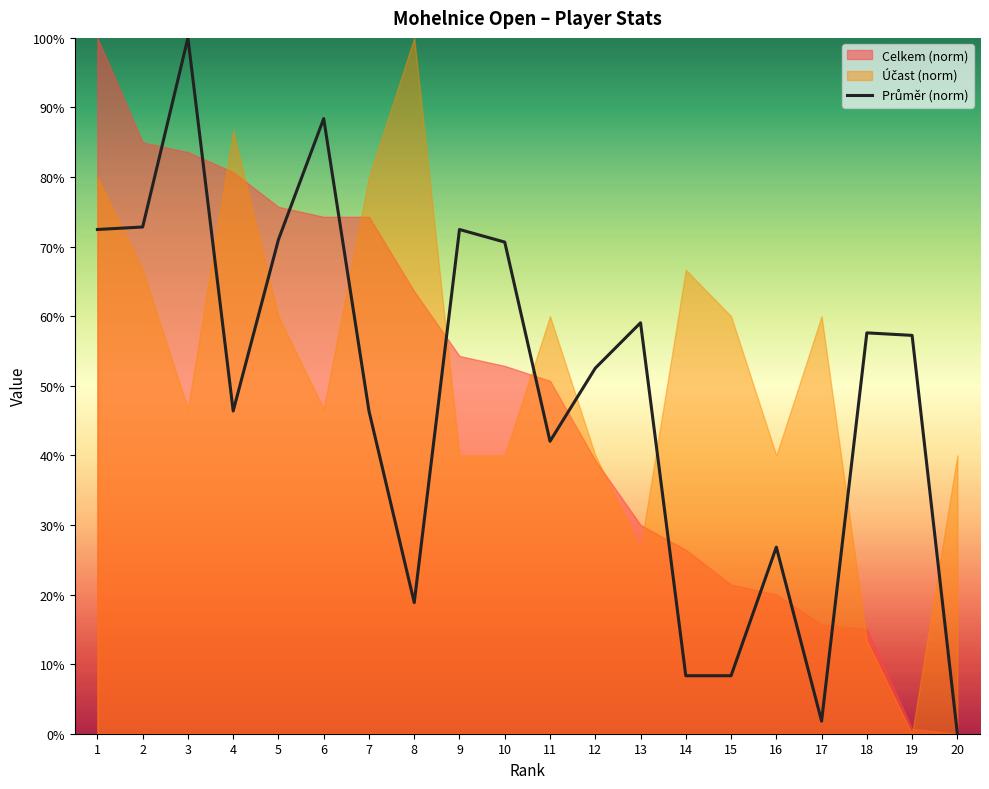

The chart shows a value of 1.8 at 17. True or false?

True